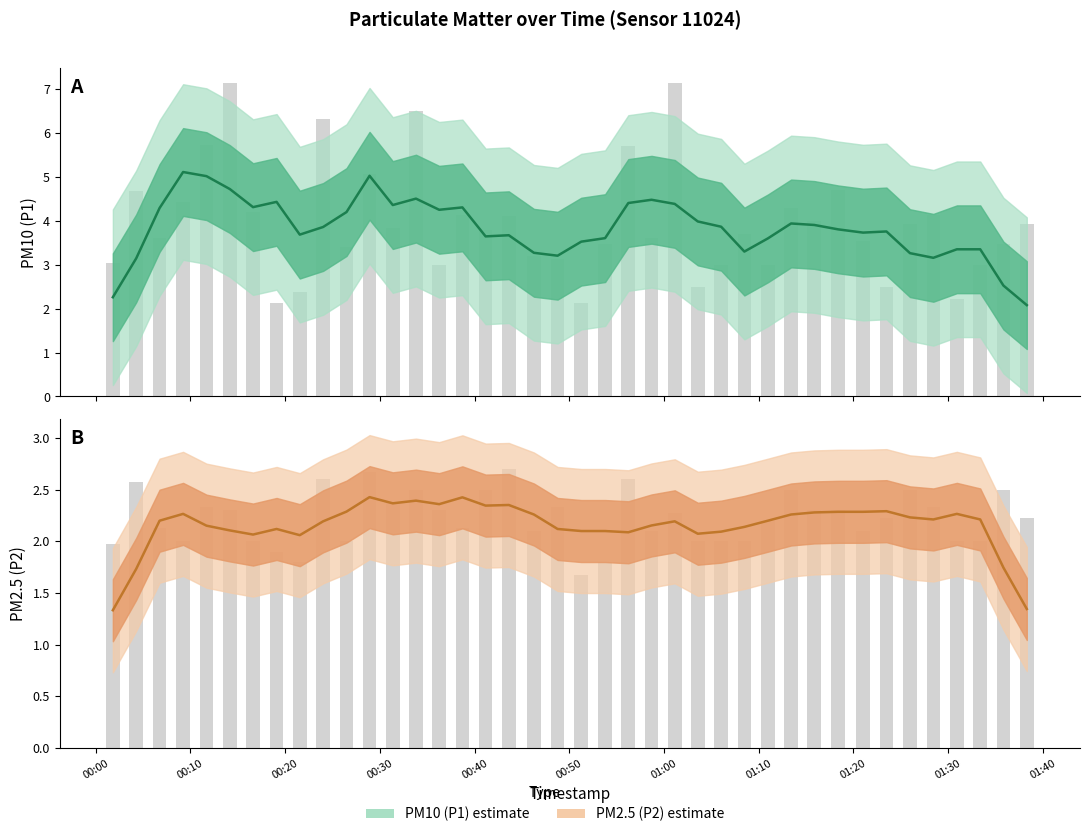

How many values in the P1 raw series are below 3?

6